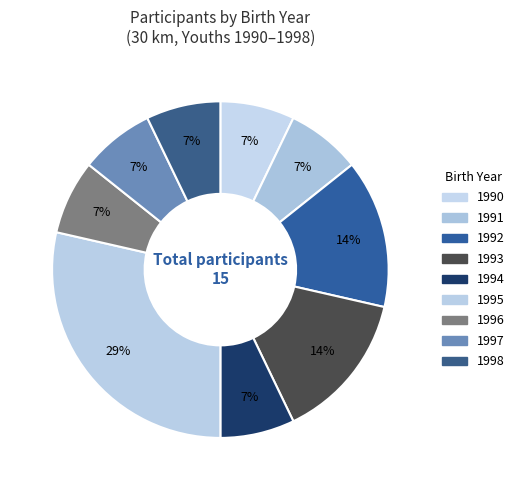

How many segments does this pie chart have?

9